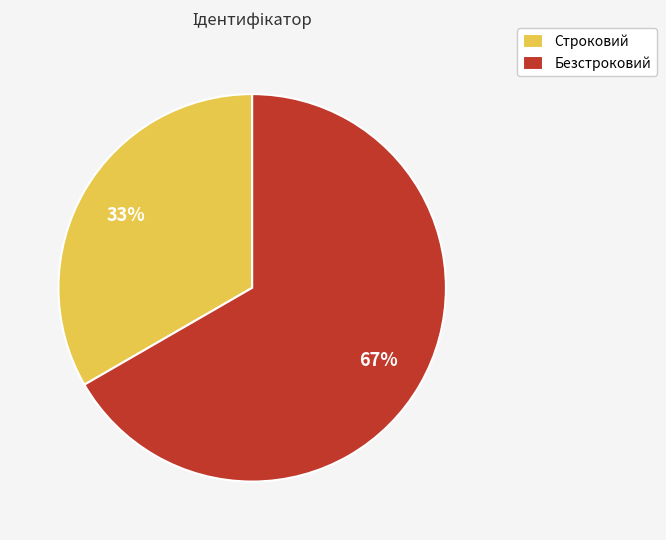

Is it true that Строковий is 39% of the pie?

False